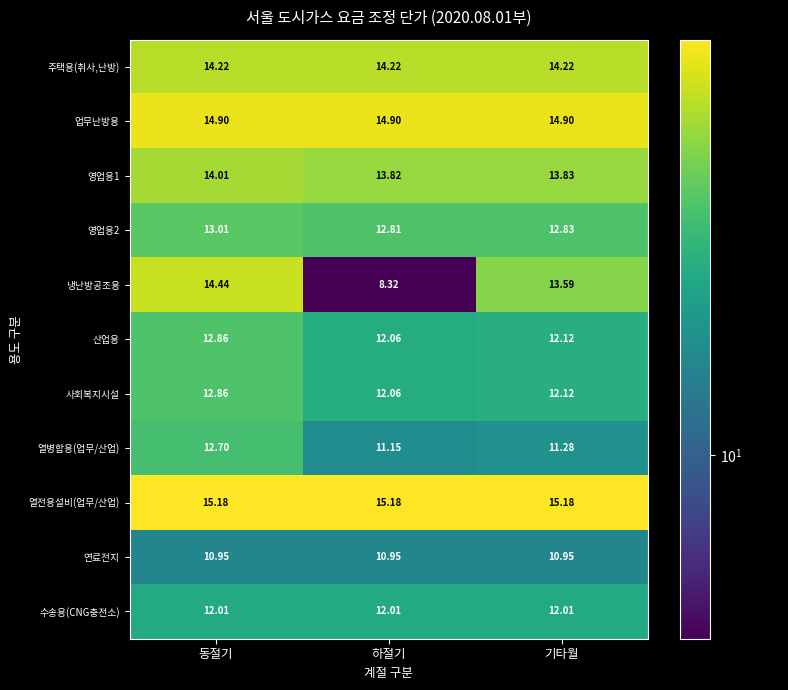

Which series has the largest total across all categories?

열전용설비(업무/산업)